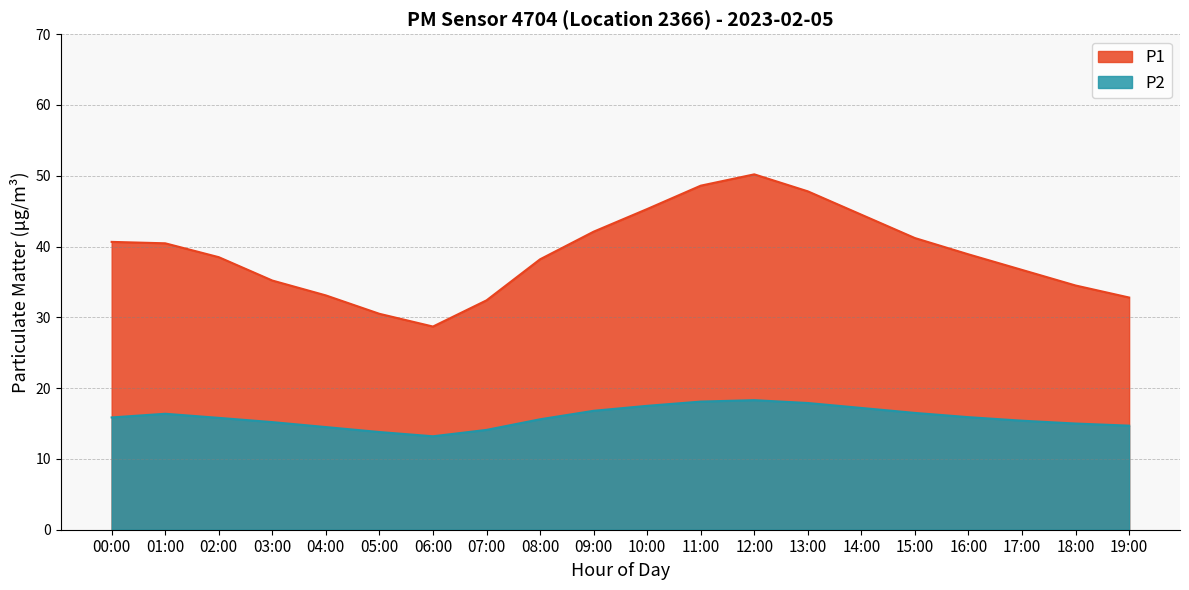

How many data points in P2 are less than 15?

5